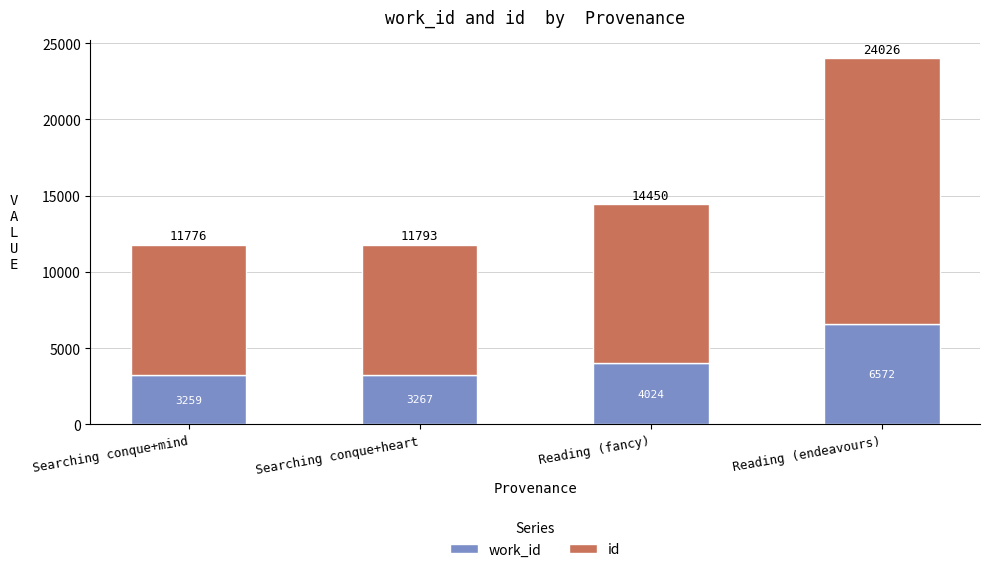

How many bars are there in total?

4